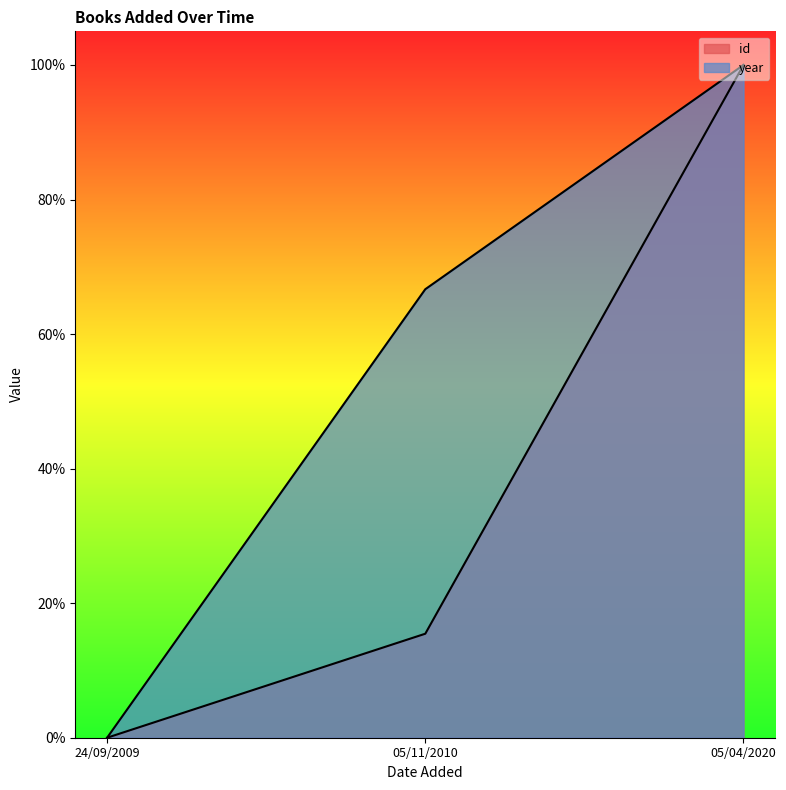

Rank the series by their average value, from lowest to highest.

id, year